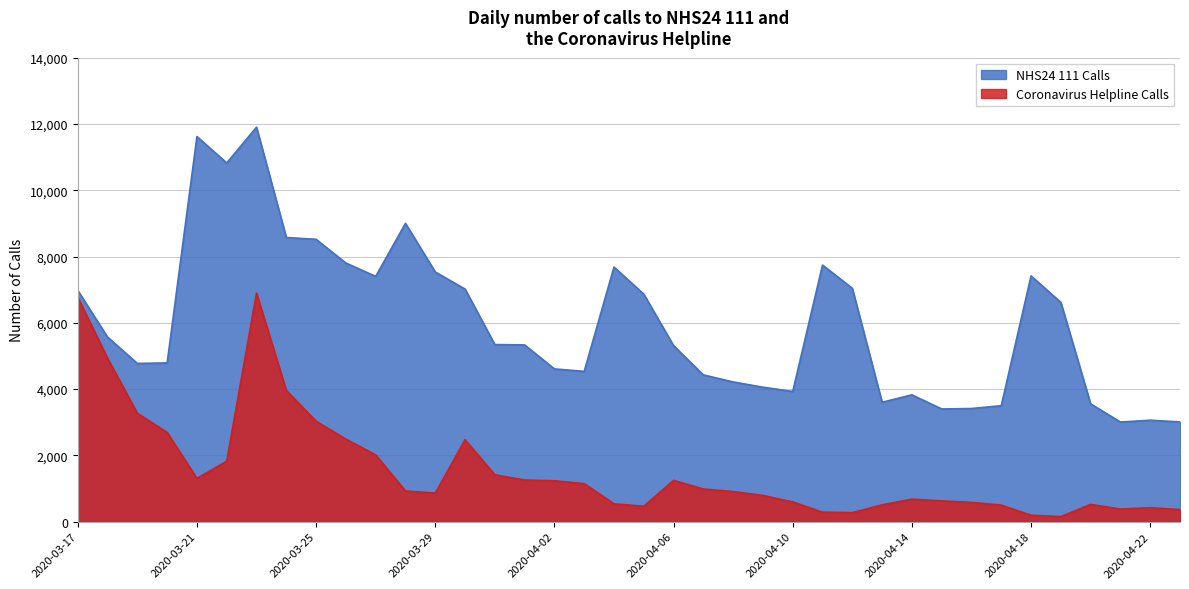

What are all the series names shown in the legend?

NHS24 111 Calls, Coronavirus Helpline Calls